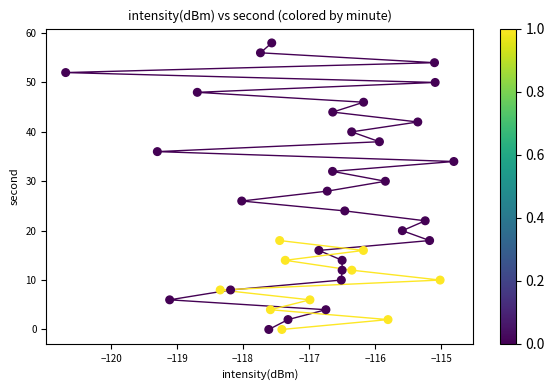

What is the range of Y values (max minus min)?

58